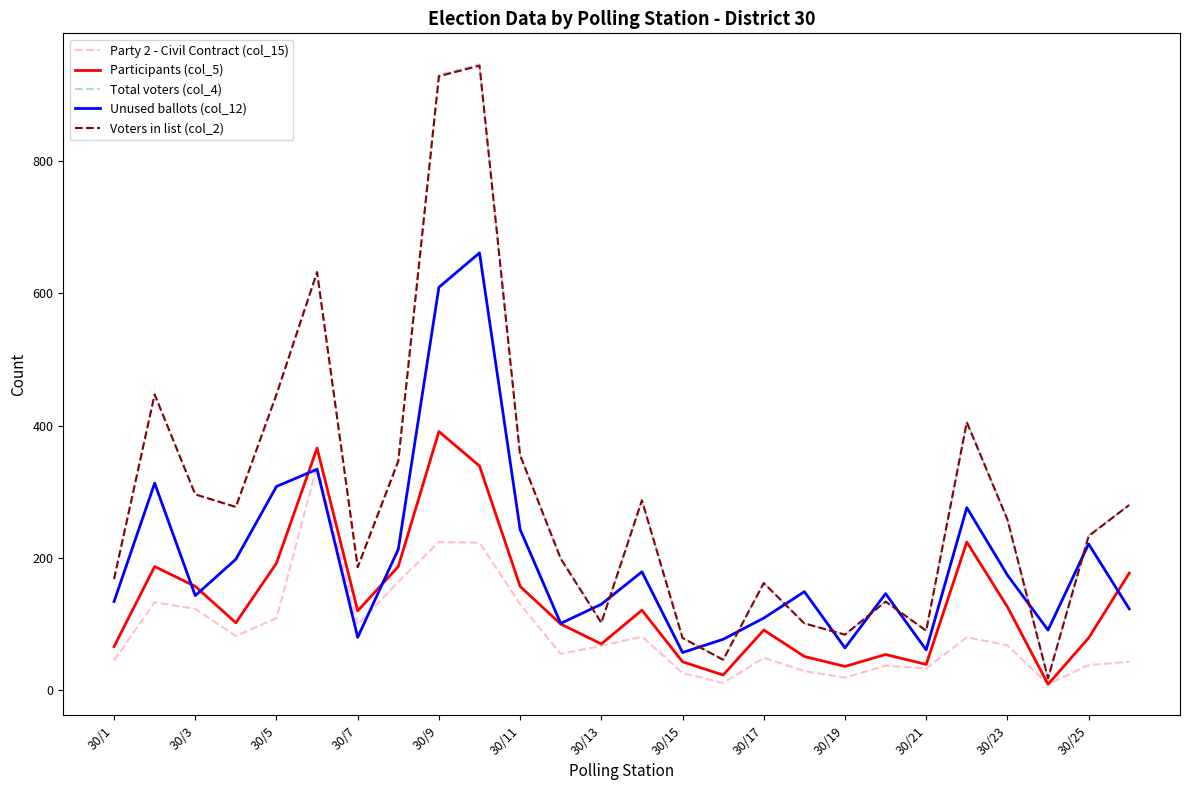

What is the value of the Total voters (col_4) point at the 23rd from the left?

258